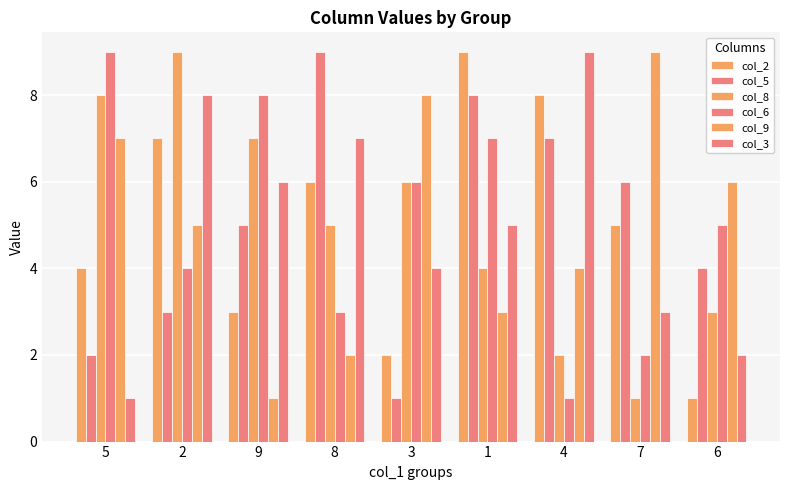

Reading left to right, extract all data points from this chart.

col_2: 5=4	2=7	9=3	8=6	3=2	1=9	4=8	7=5	6=1
col_5: 5=2	2=3	9=5	8=9	3=1	1=8	4=7	7=6	6=4
col_8: 5=8	2=9	9=7	8=5	3=6	1=4	4=2	7=1	6=3
col_6: 5=9	2=4	9=8	8=3	3=6	1=7	4=1	7=2	6=5
col_9: 5=7	2=5	9=1	8=2	3=8	1=3	4=4	7=9	6=6
col_3: 5=1	2=8	9=6	8=7	3=4	1=5	4=9	7=3	6=2